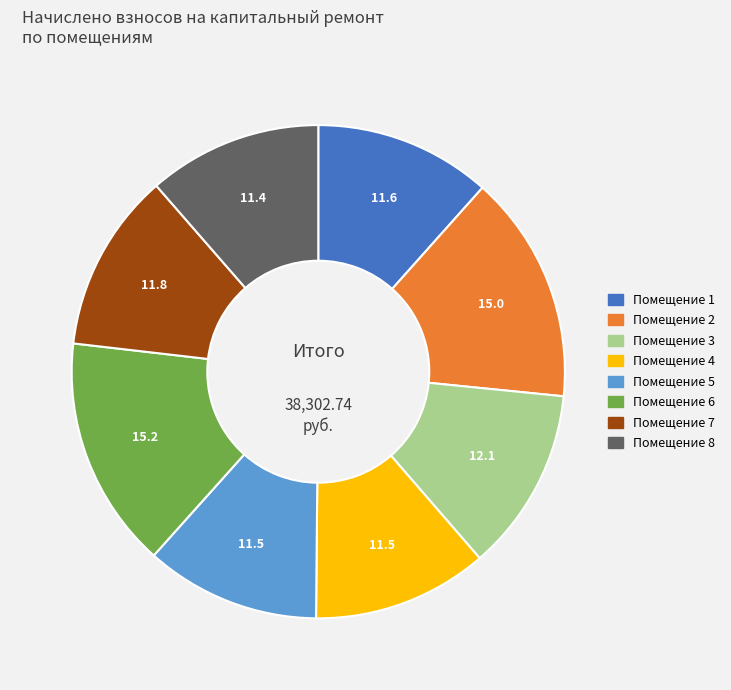

How many slices are in this pie chart?

8